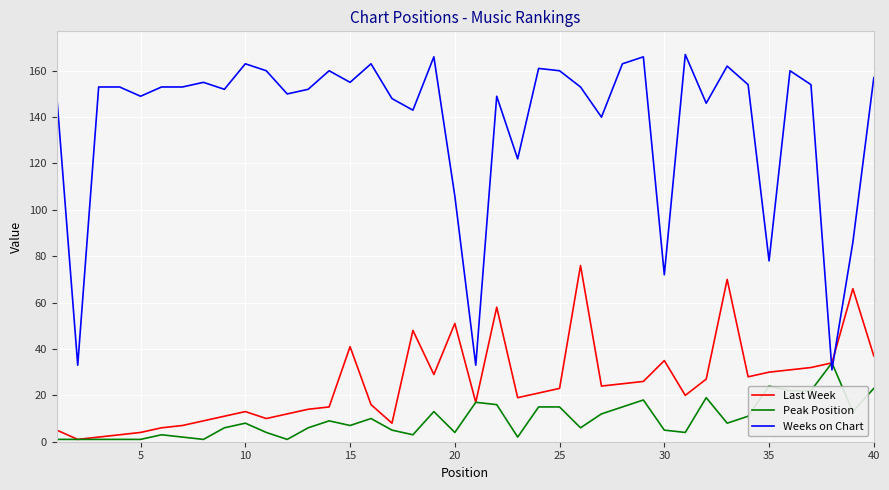

Which series has the largest total across all categories?

Weeks on Chart